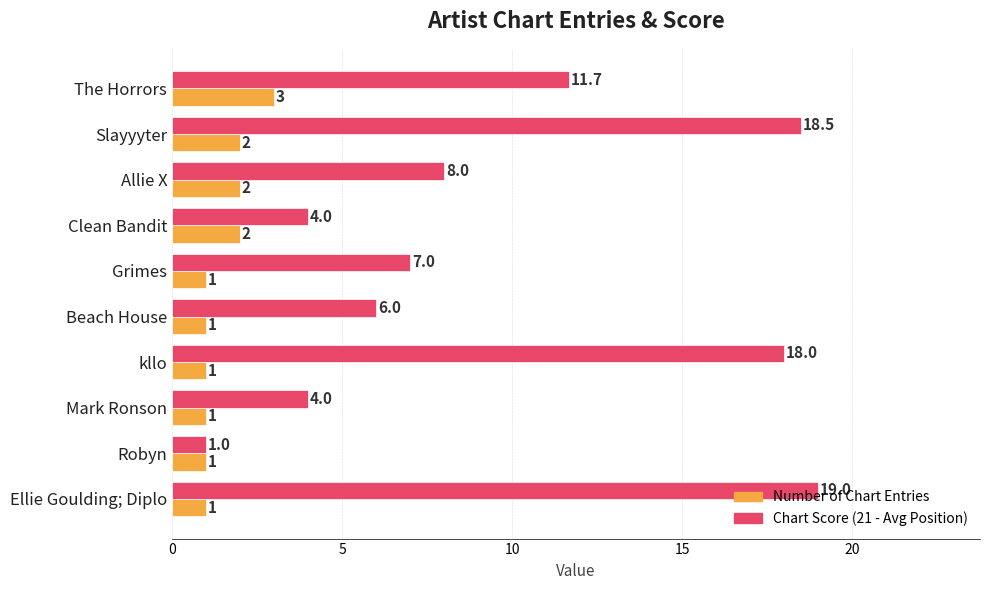

The Chart Score (21 - Avg Position) series shows 2.0 at Grimes. True or false?

False